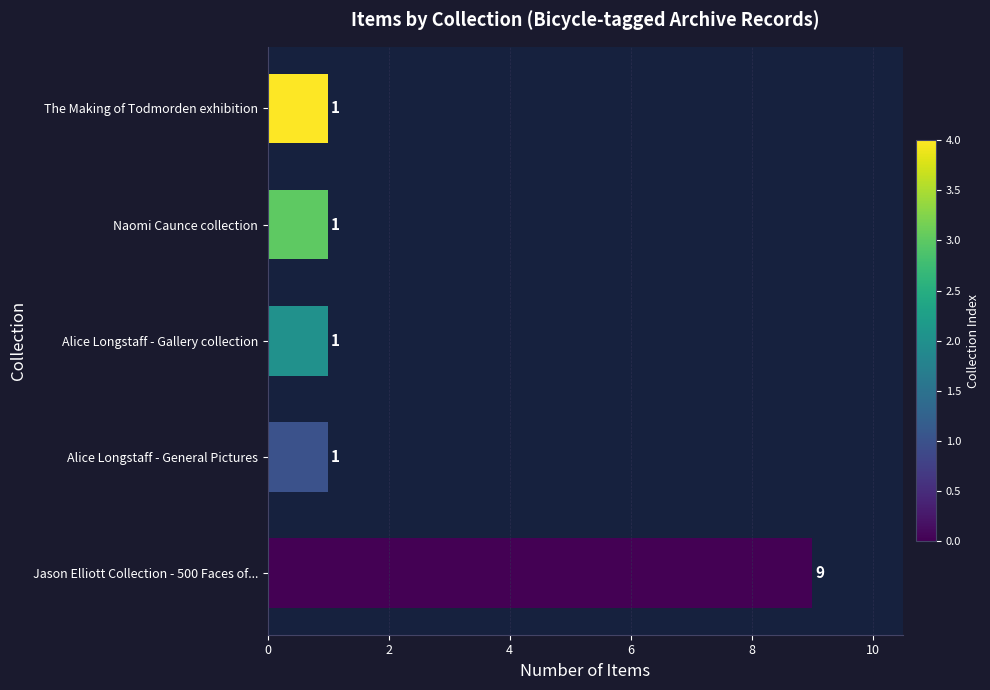

What is the difference between the maximum and second lowest values?

8